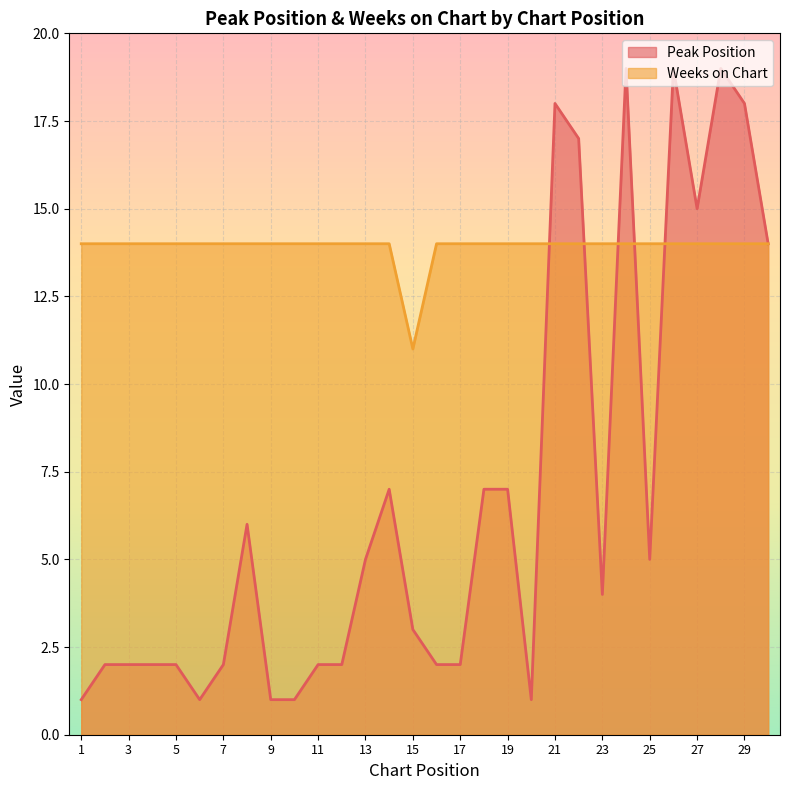

Rank the series by their maximum value, from highest to lowest.

Peak Position, Weeks on Chart